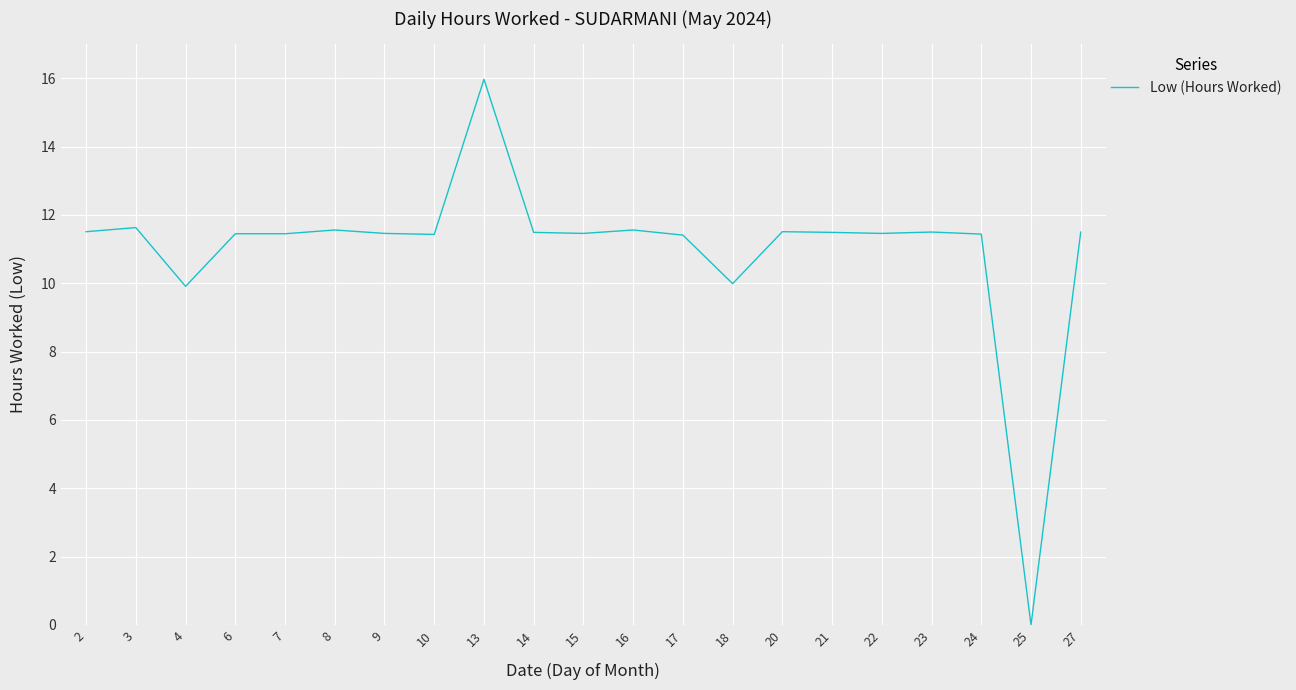

Is it true that the value at 15 is 18.3?

False